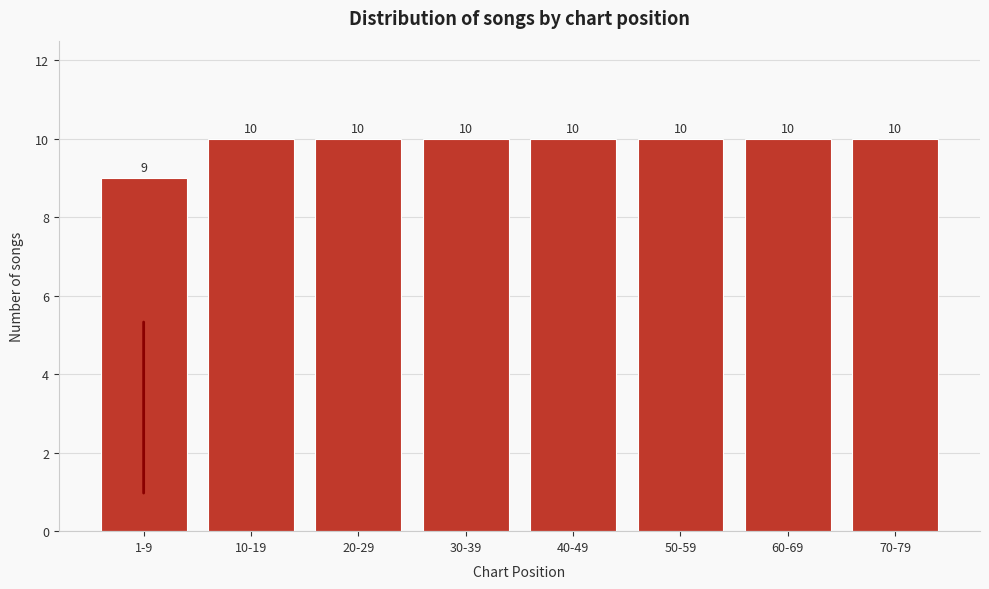

Reading right to left, transcribe all the data shown in this chart.

10	10	10	10	10	10	10	9